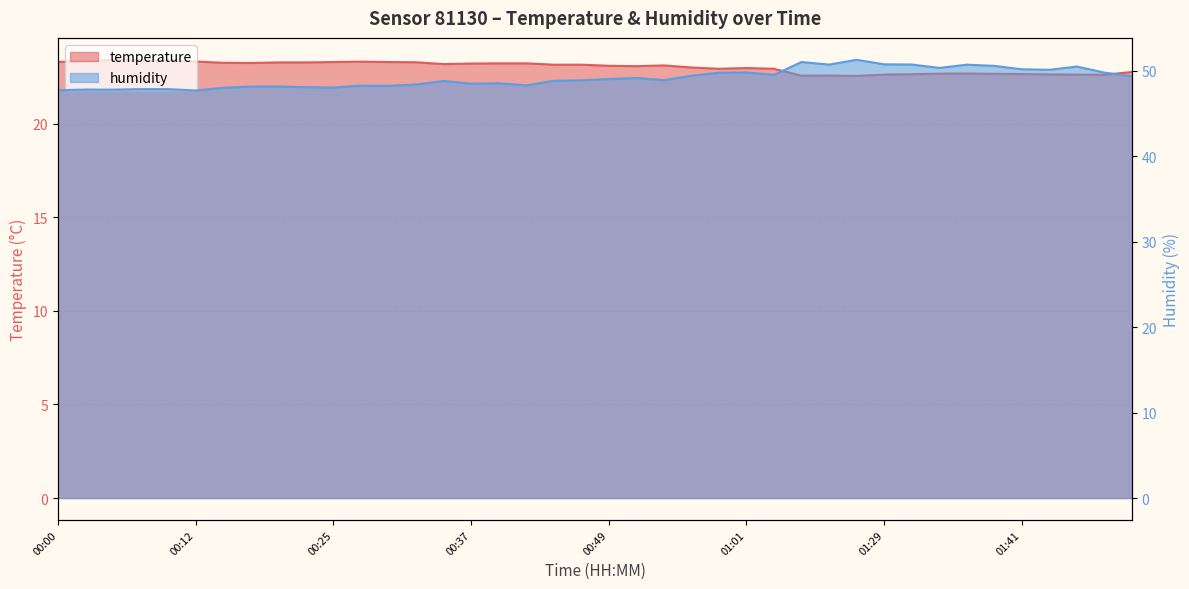

What are all the series names shown in the legend?

temperature, humidity